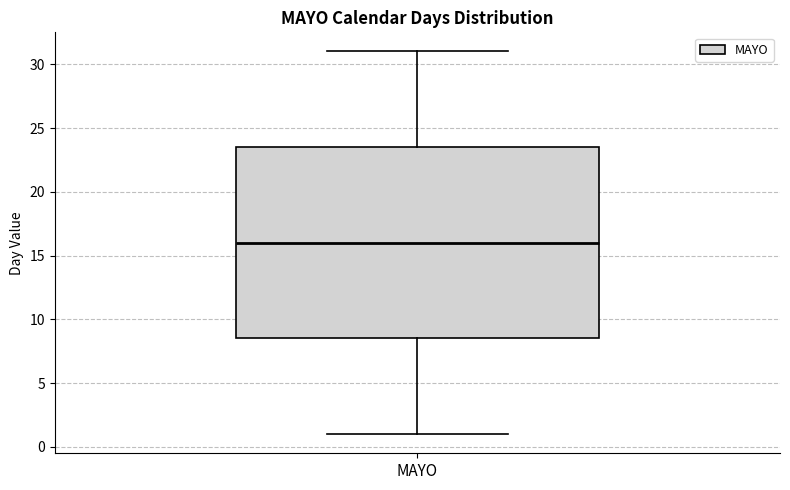

Where is the upper edge of the box for MAYO on the y-axis? The values are not printed on the chart, so give them approximately, as read against the axis.

23.5